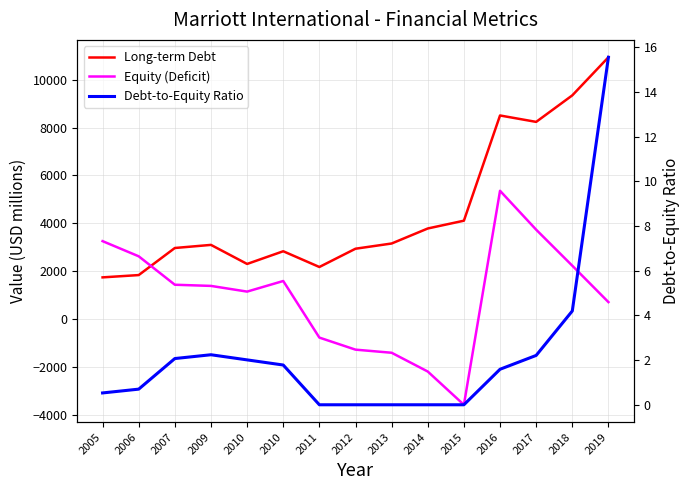

What is the difference between the second highest and minimum values in the Debt-to-Equity Ratio series?

4.2